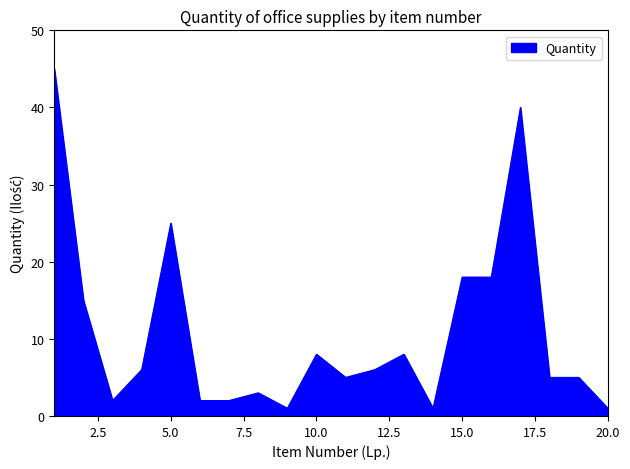

What is the difference between the maximum and minimum values?

44